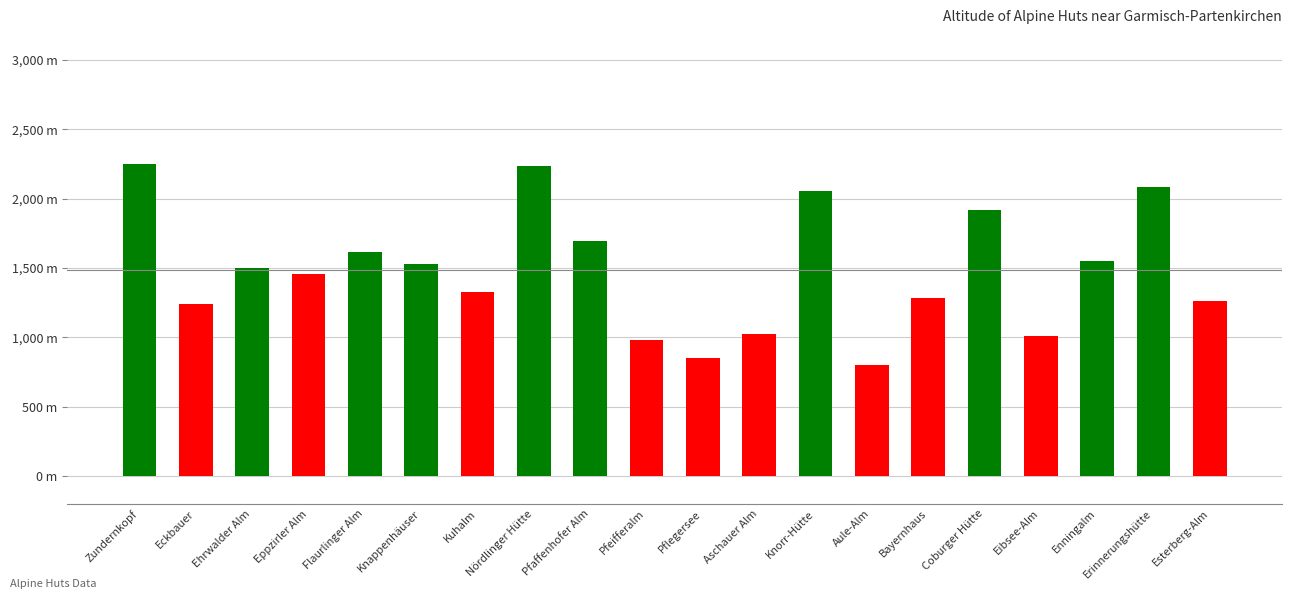

What position from the right is Eckbauer?

19